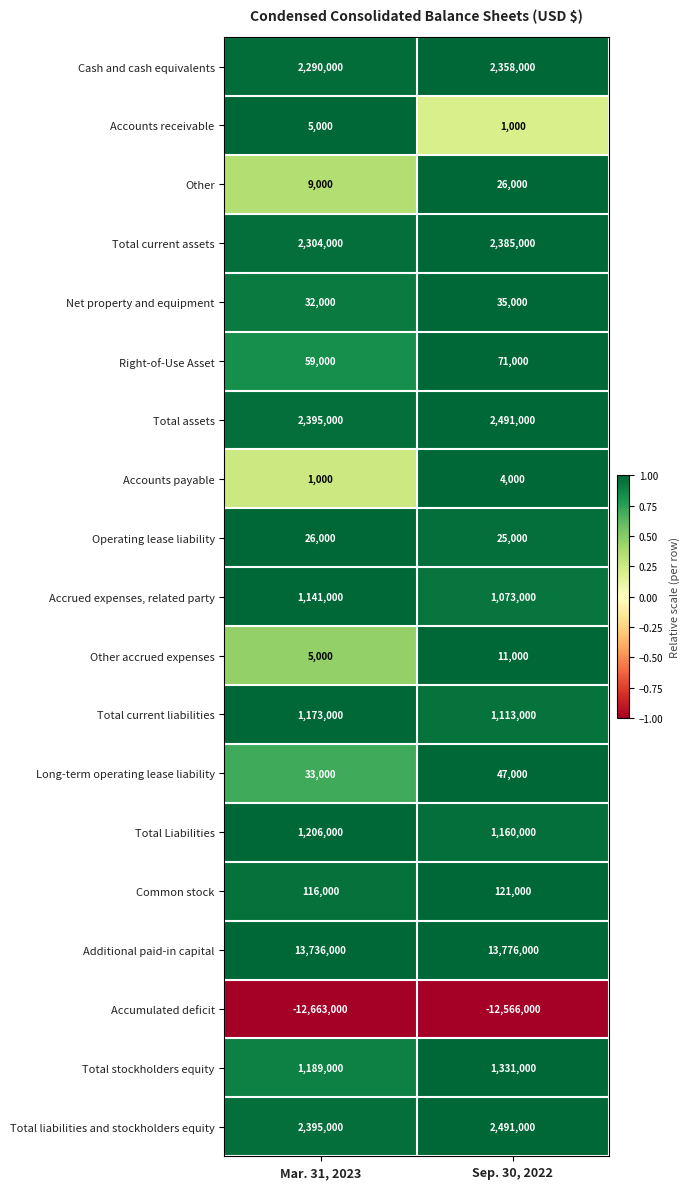

Rank the categories by Other accrued expenses value from highest to lowest.

Sep. 30, 2022, Mar. 31, 2023